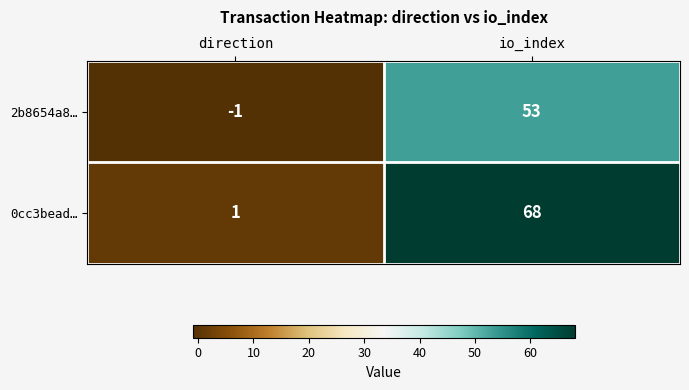

Which label corresponds to the largest value in the chart?

io_index